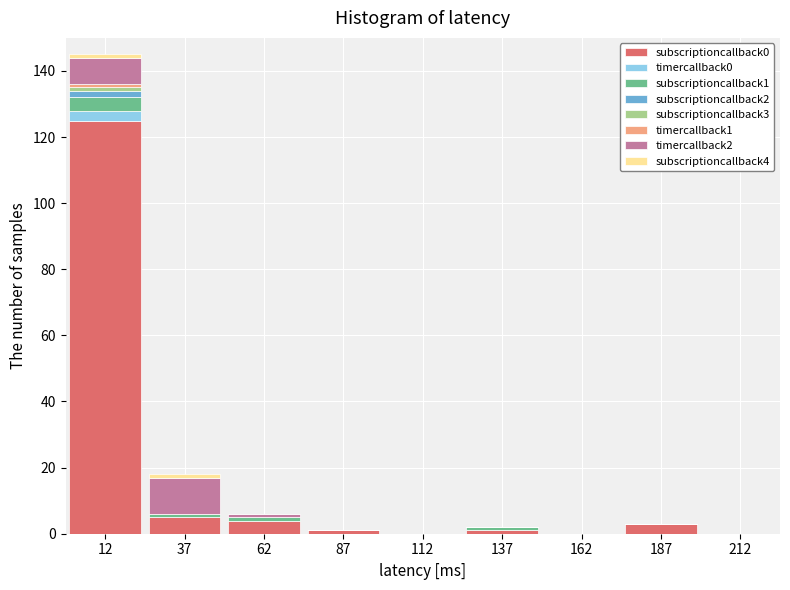

Is it true that subscriptioncallback0 equals 125 at 12?

True